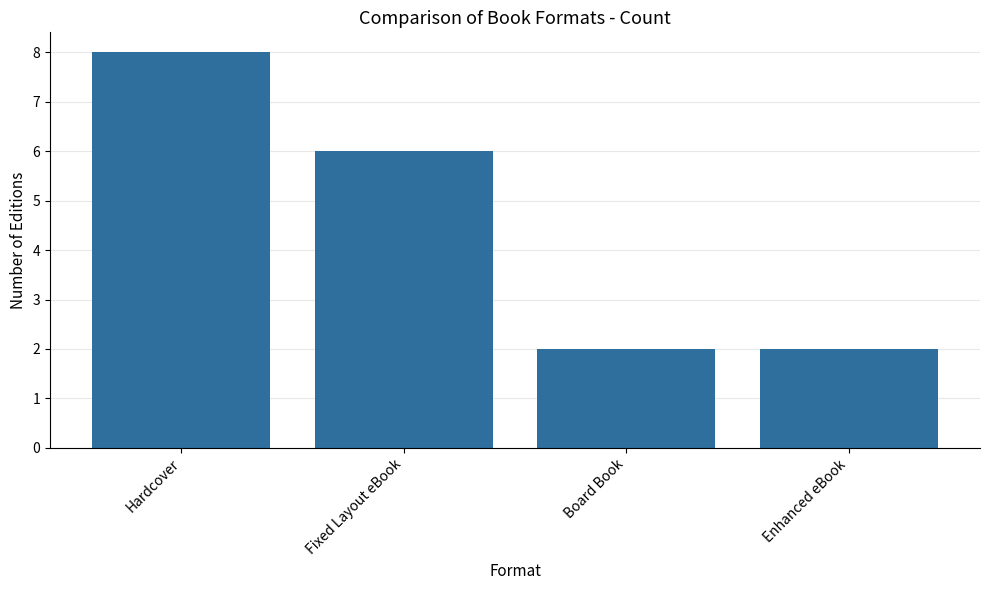

Reading left to right, extract all data points from this chart.

Hardcover=8	Fixed Layout eBook=6	Board Book=2	Enhanced eBook=2